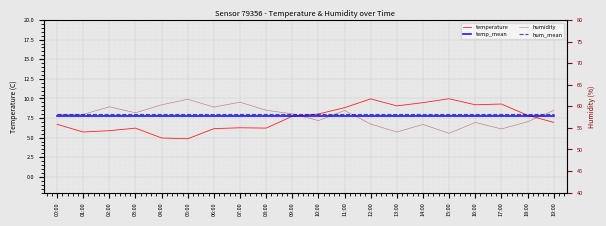

What is the label of the 8th point from the right?

12:00